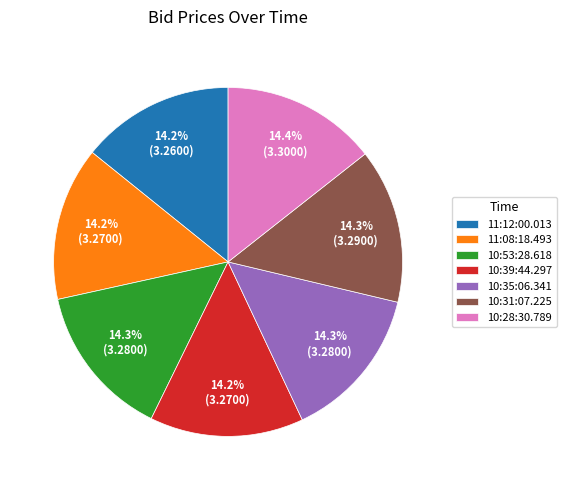

Do 10:28:30.789 and 10:31:07.225 together represent more than half of the pie?

No